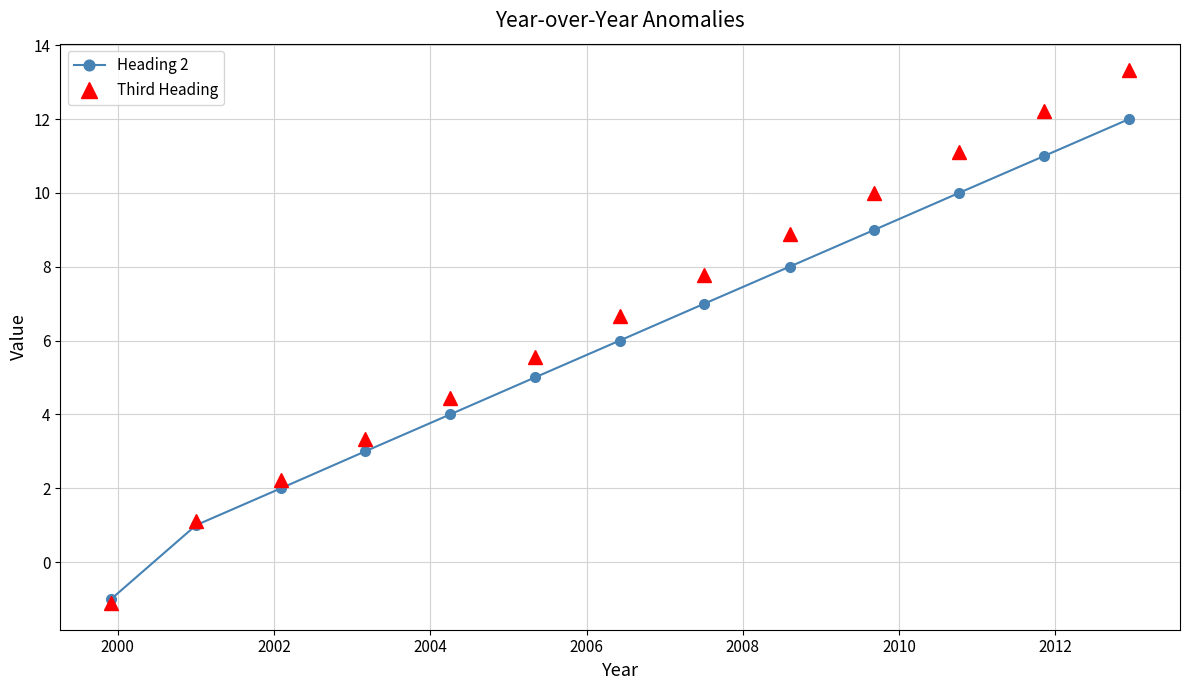

Rank the series by their maximum value, from highest to lowest.

Third Heading, Heading 2